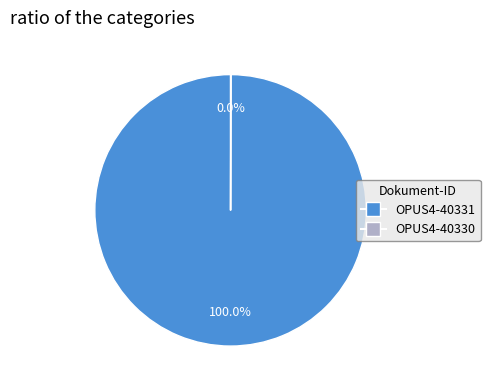

Is OPUS4-40331 the majority of the pie?

Yes